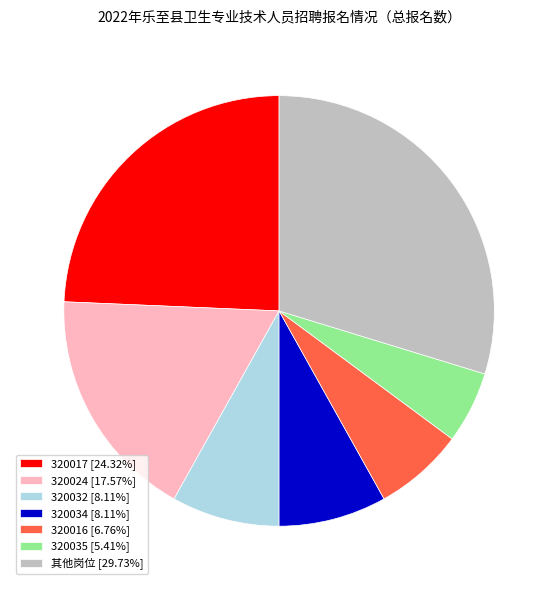

Is there a majority slice in this chart?

No